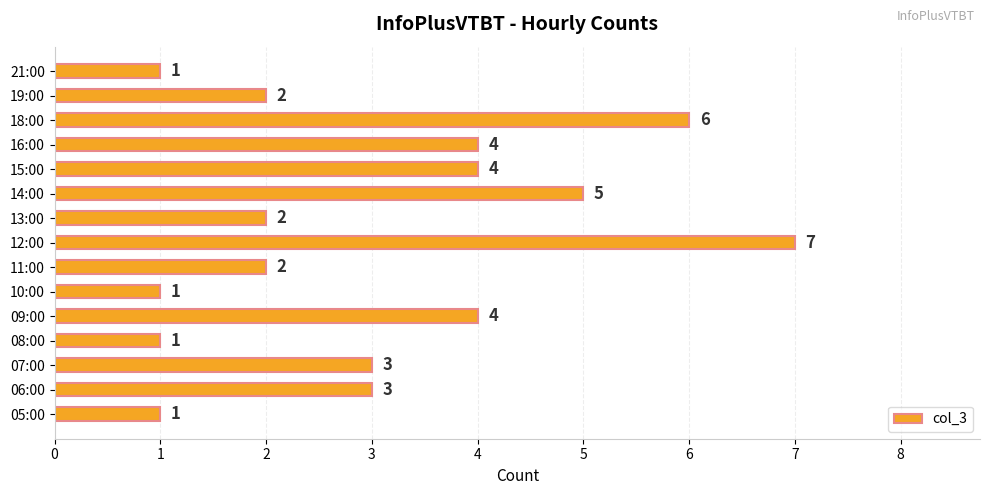

True or false: the data shows 2 at 19:00.

True